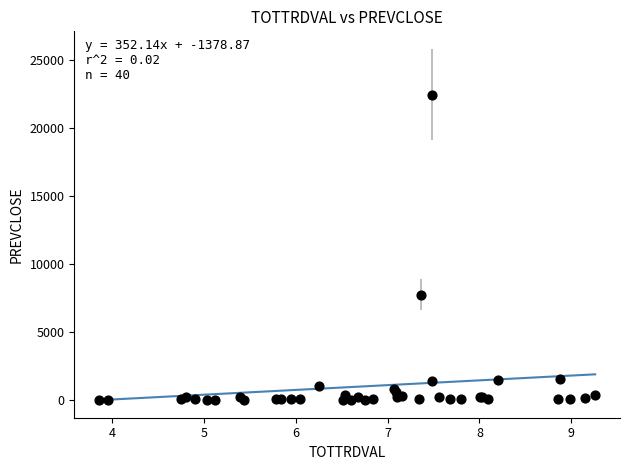

What Y value in the scatter plot is closest to 11231?

7752.4